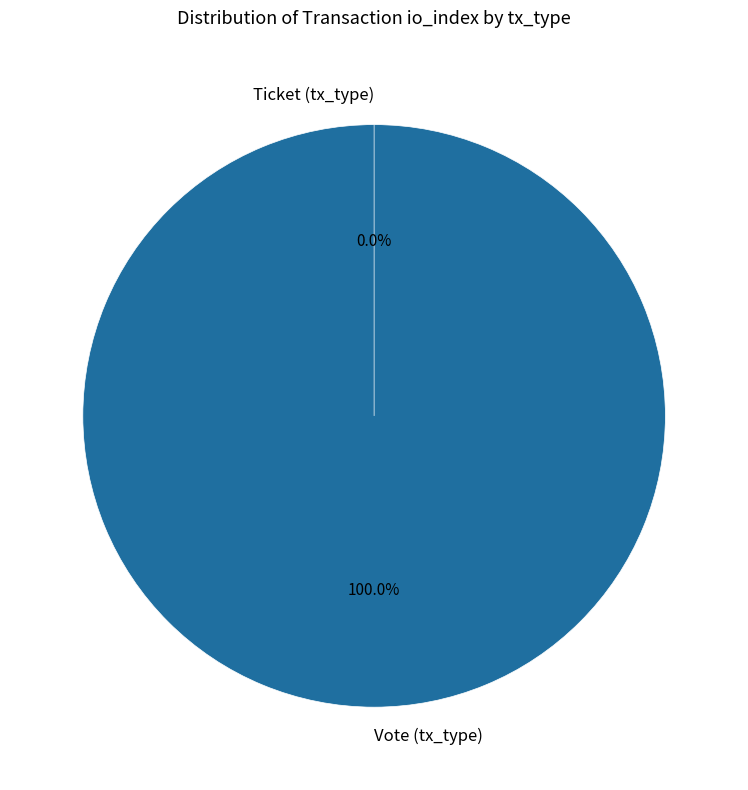

To the nearest percent, what is the average slice percentage?

50%